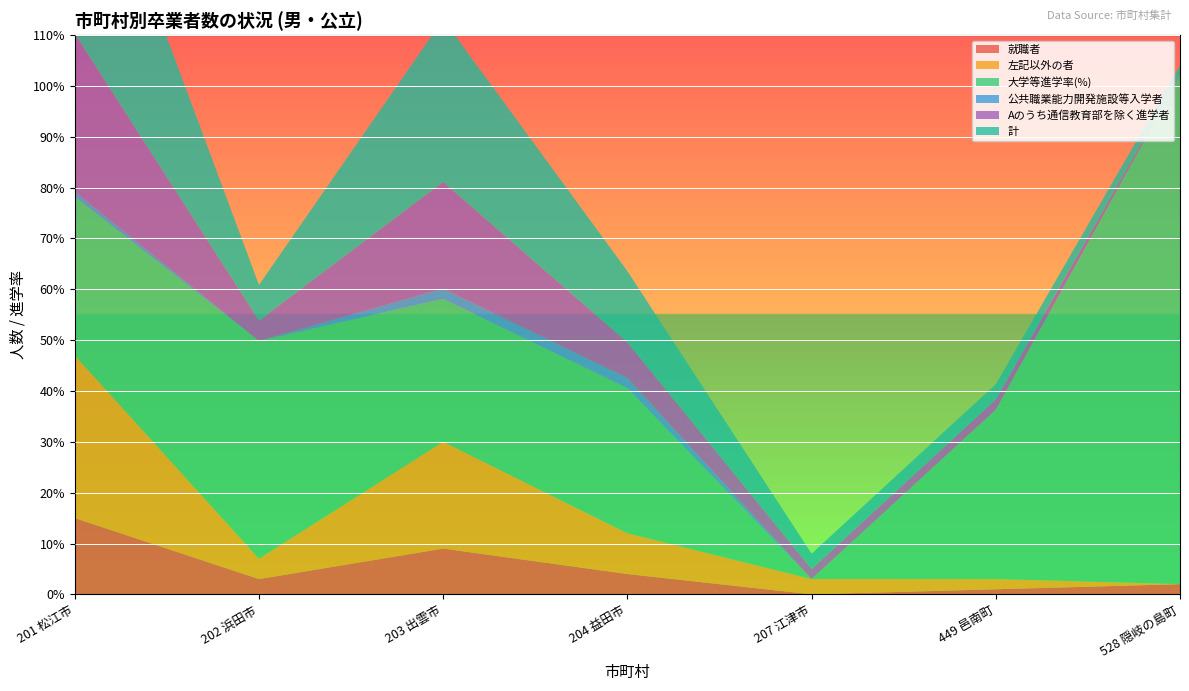

Reading left to right, extract all data points from this chart.

就職者: 201 松江市=15.0	202 浜田市=3.0	203 出雲市=9.0	204 益田市=4.0	207 江津市=0.0	449 邑南町=1.0	528 隠岐の島町=2.0
左記以外の者: 201 松江市=32.0	202 浜田市=4.0	203 出雲市=21.0	204 益田市=8.0	207 江津市=3.0	449 邑南町=2.0	528 隠岐の島町=0.0
大学等進学率(%): 201 松江市=31.2	202 浜田市=42.9	203 出雲市=28.1	204 益田市=28.6	207 江津市=0.0	449 邑南町=33.3	528 隠岐の島町=100.0
公共職業能力開発施設等入学者: 201 松江市=1.0	202 浜田市=0.0	203 出雲市=2.0	204 益田市=2.0	207 江津市=0.0	449 邑南町=0.0	528 隠岐の島町=0.0
Aのうち通信教育部を除く進学者: 201 松江市=31.0	202 浜田市=4.0	203 出雲市=21.0	204 益田市=7.0	207 江津市=2.0	449 邑南町=2.0	528 隠岐の島町=0.0
計: 201 松江市=48.0	202 浜田市=7.0	203 出雲市=32.0	204 益田市=14.0	207 江津市=3.0	449 邑南町=3.0	528 隠岐の島町=2.0